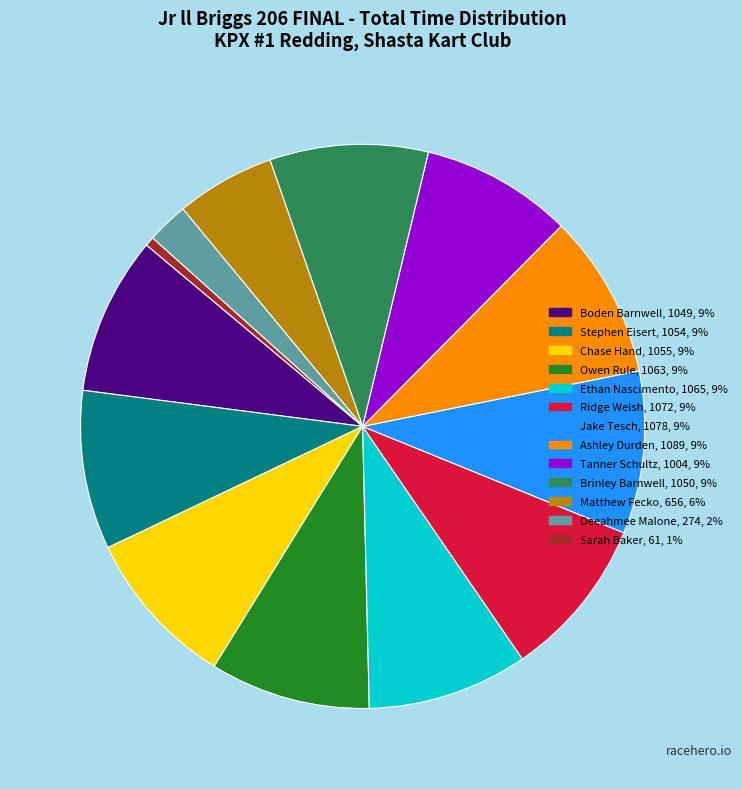

Which slice is the smallest?

Sarah Baker